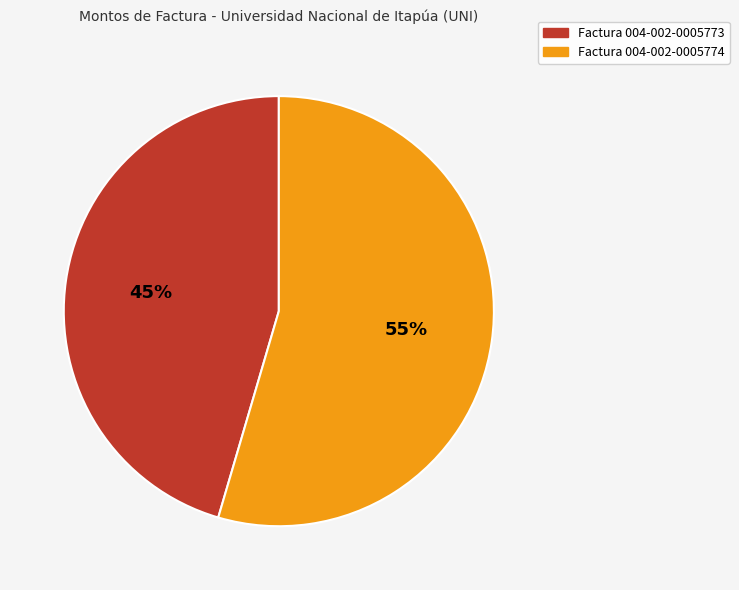

Is it true that Factura 004-002-0005773 is 45% of the pie?

True